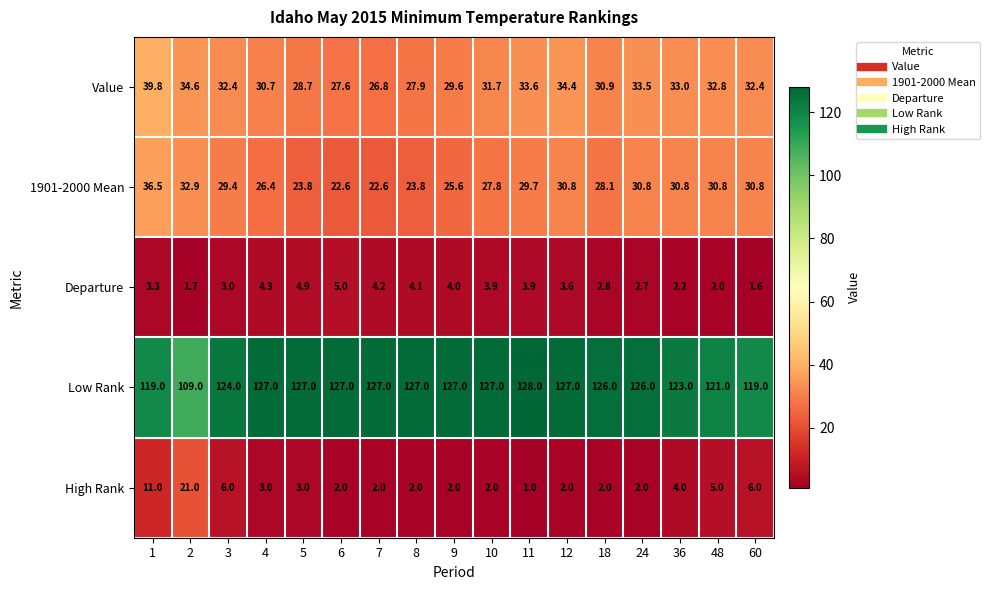

Count the number of categories in the chart.

17